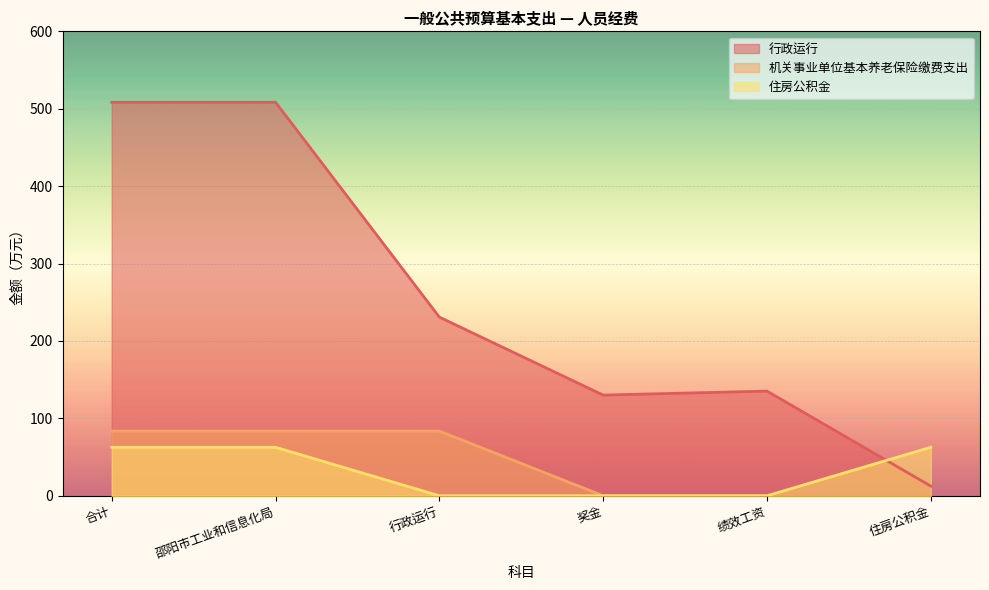

Is it true that 行政运行 equals 208.2 at 奖金?

False